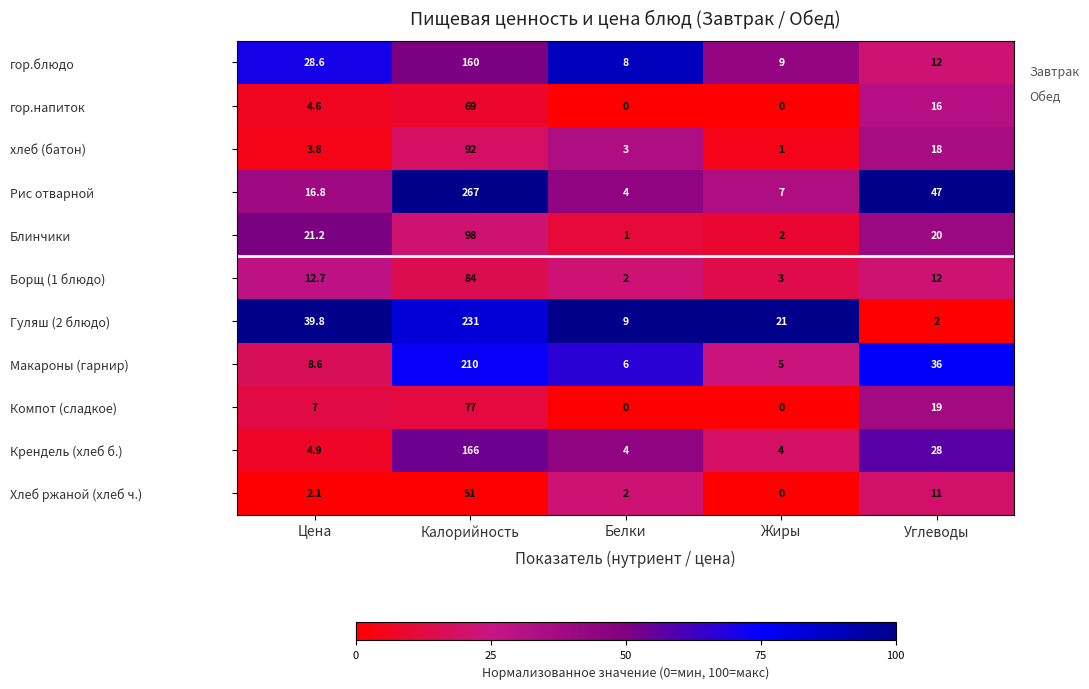

What is the total value across all series at Углеводы?

221.0